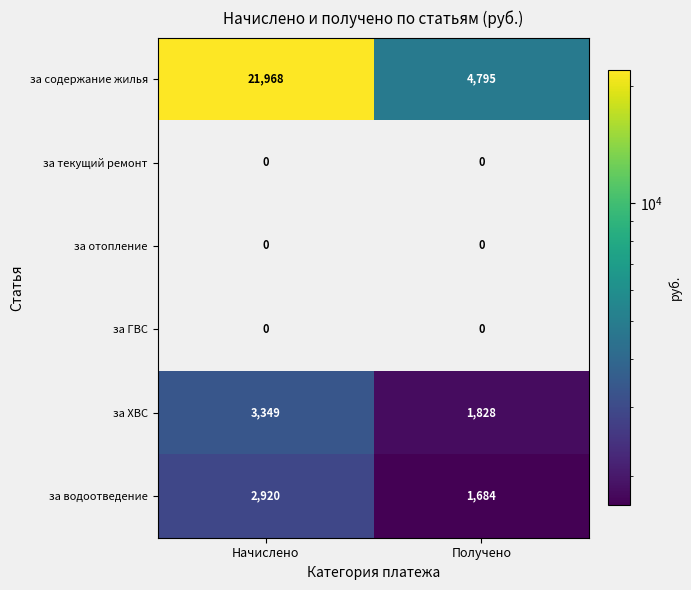

Which series has the widest spread of values?

за содержание жилья